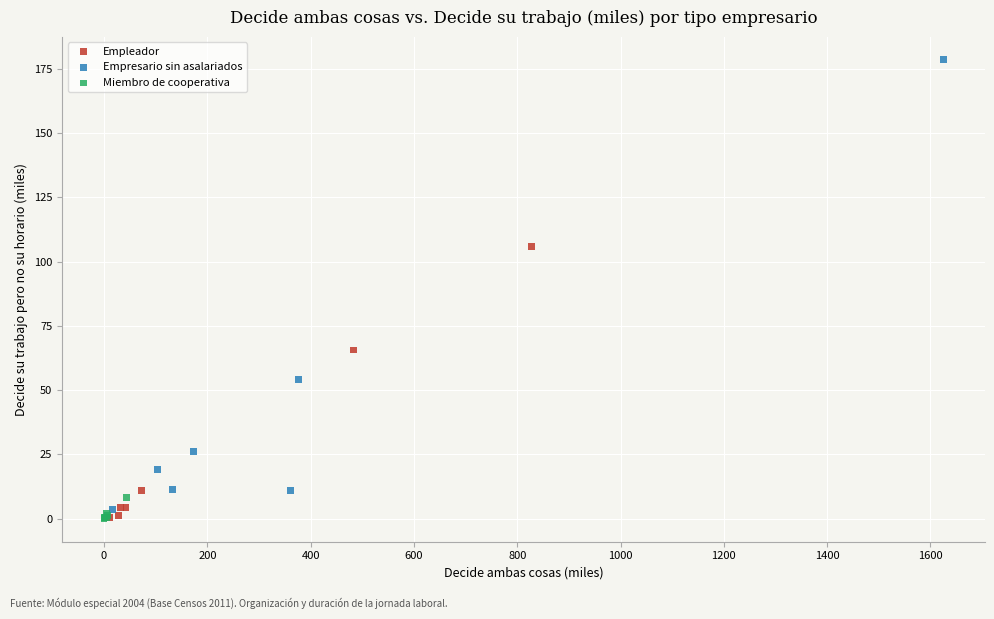

Which series reaches the maximum Y coordinate?

Empresario sin asalariados